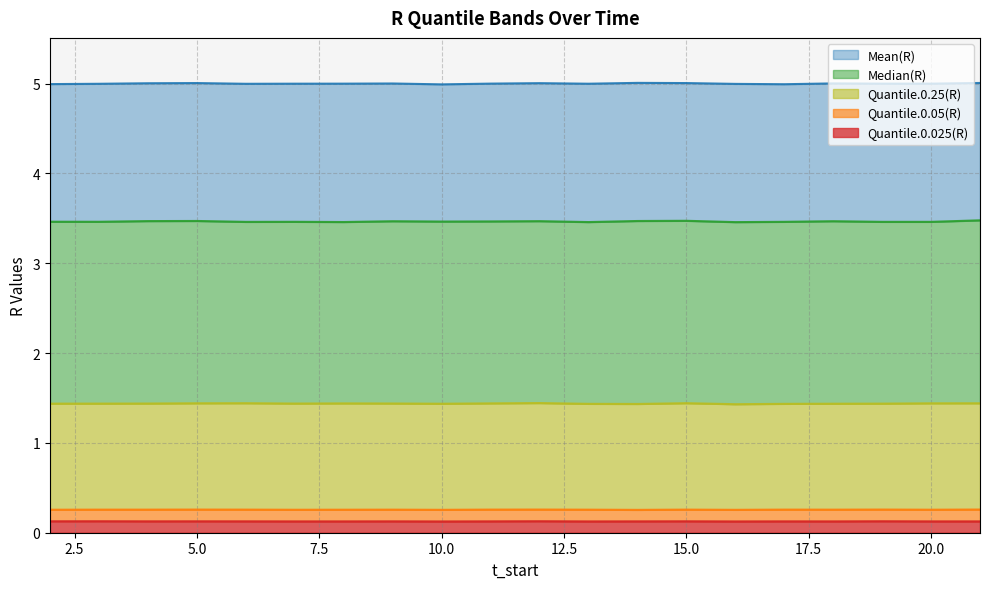

At which category is the sum across all series the highest?

21